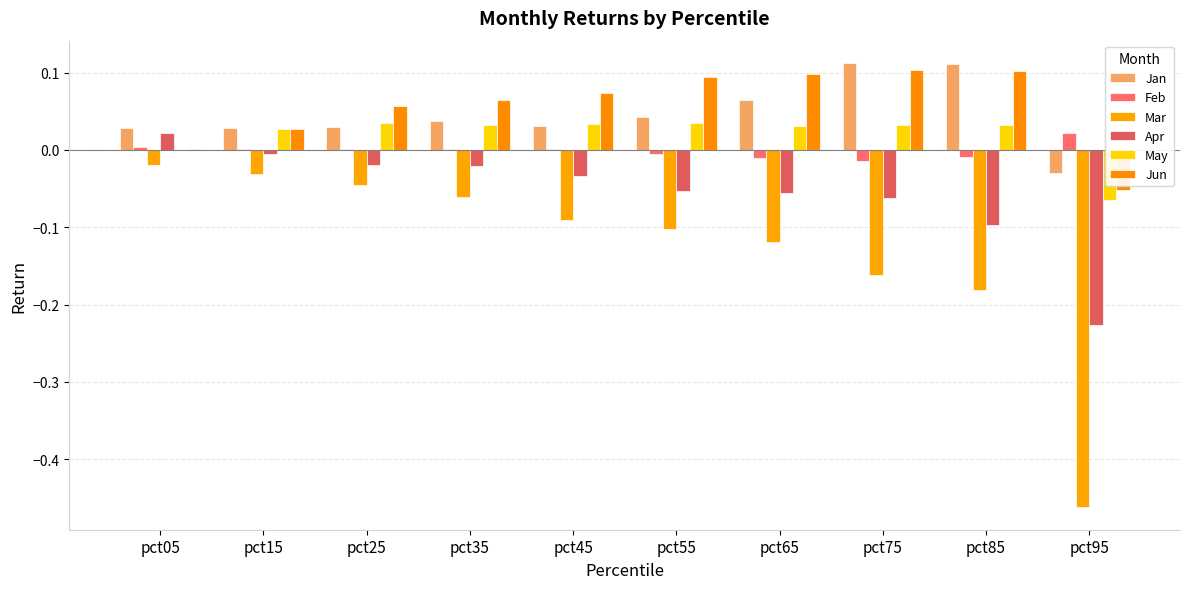

Is the value of Feb at pct45 greater than the value of Apr at pct75?

Yes